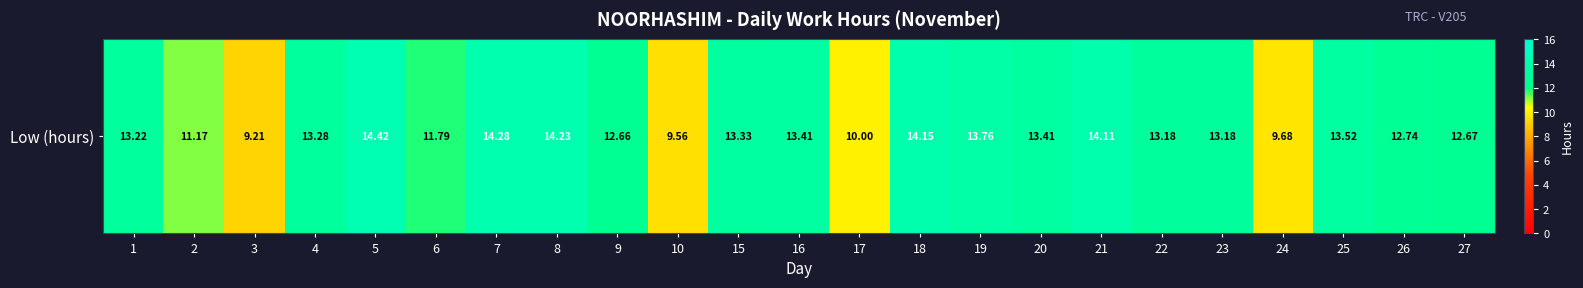

Which has a higher value, 17 or 10?

17